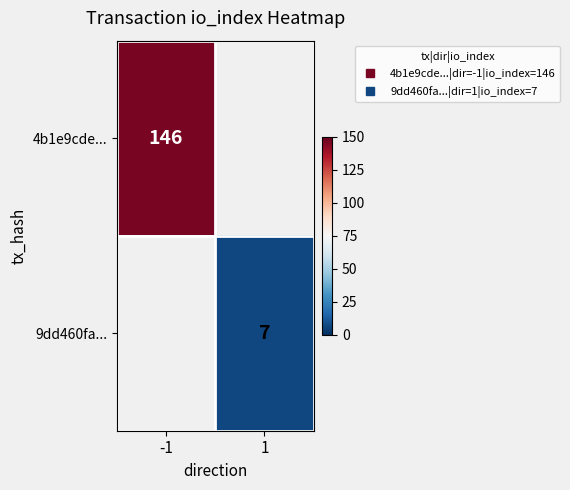

The value of 4b1e9cde... at -1 is 71.5. True or false?

False